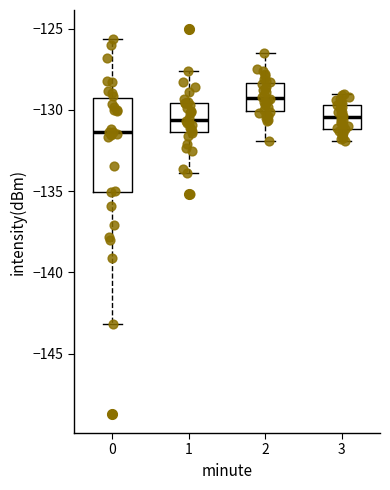

Comparing the boxes themselves (not the whiskers), which one is the tallest?

0